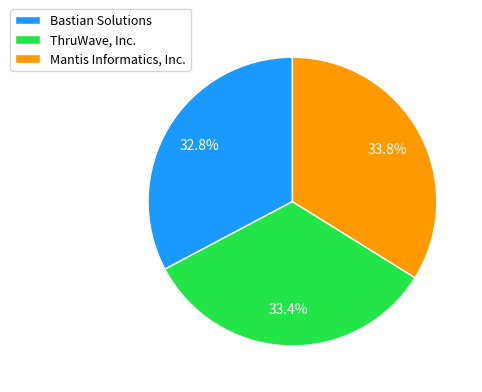

What percentage is NOT represented by Mantis Informatics, Inc.?

66.2%